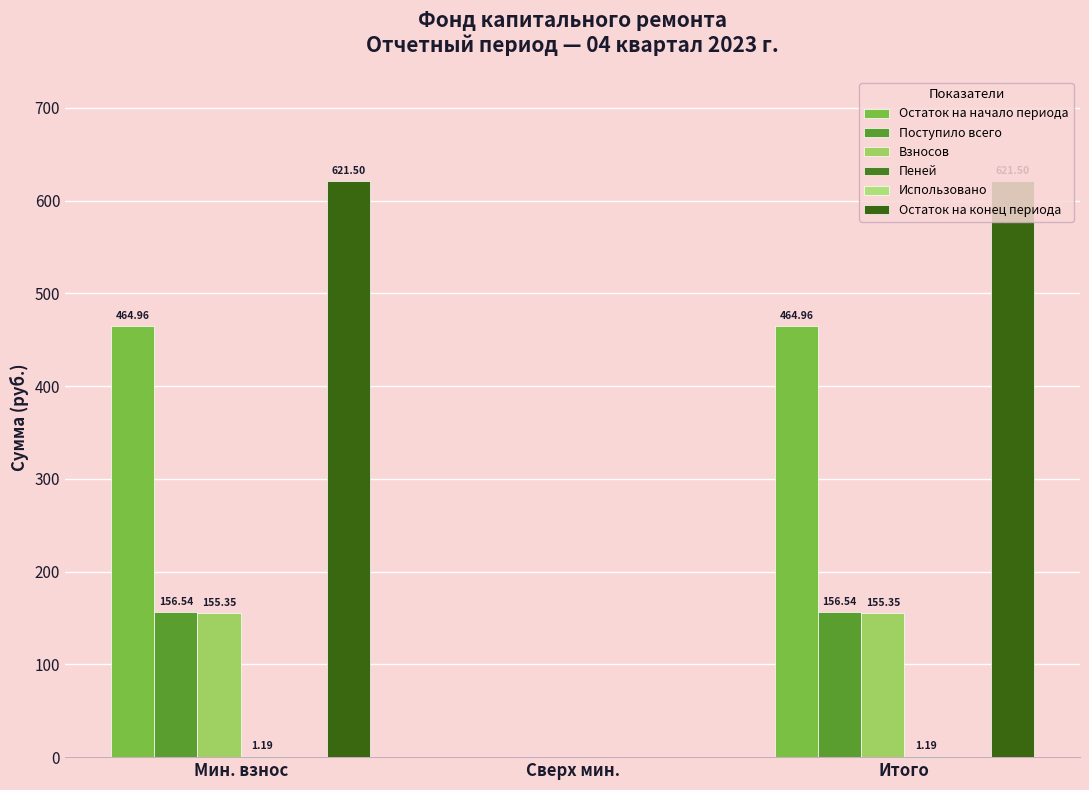

The value of Пеней at Сверх мин. is 0.0. True or false?

True